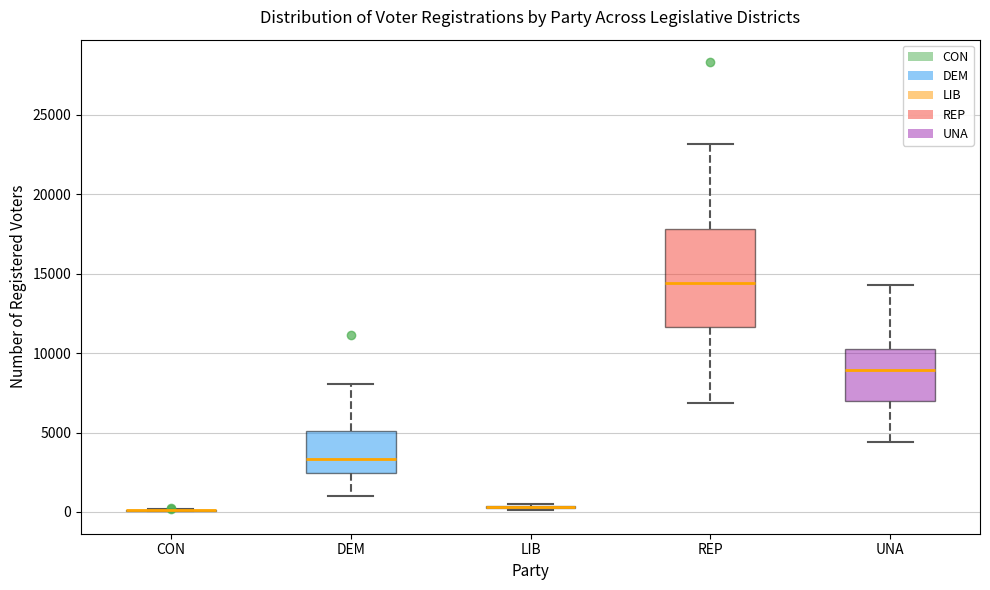

Reading left to right, read every box against the y-axis: the position of its median line, the range the box covers, and the ends of its whiskers. The values are not printed on the chart, so give them approximately, as read against the axis.

CON: box collapsed to a line at 0, whiskers 0 to 0
DEM: median 3500, box 2500 to 5000, whiskers 1000 to 8000
LIB: box collapsed to a line at 500, whiskers 0 to 500
REP: median 14500, box 11500 to 18000, whiskers 7000 to 23000
UNA: median 9000, box 7000 to 10500, whiskers 4500 to 14500